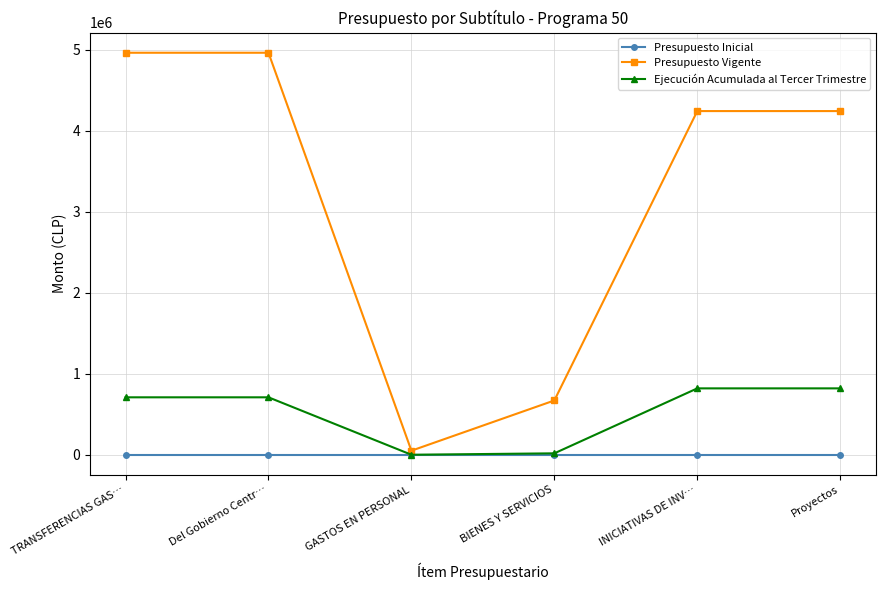

Is this an area chart (filled region under the line)?

No